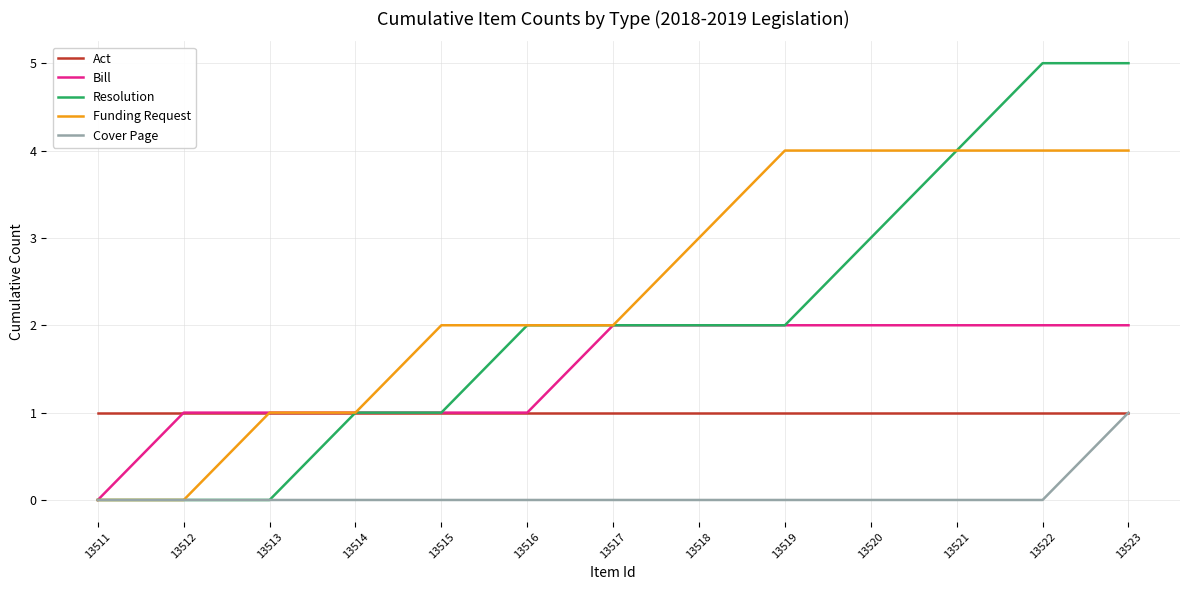

The Funding Request series shows 4 at 13523. True or false?

True